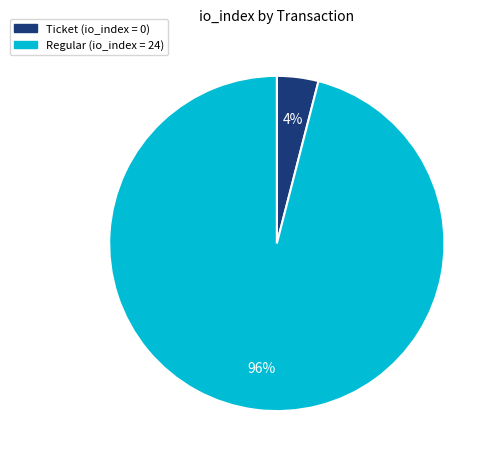

Is there any slice that represents more than half of the pie?

Yes